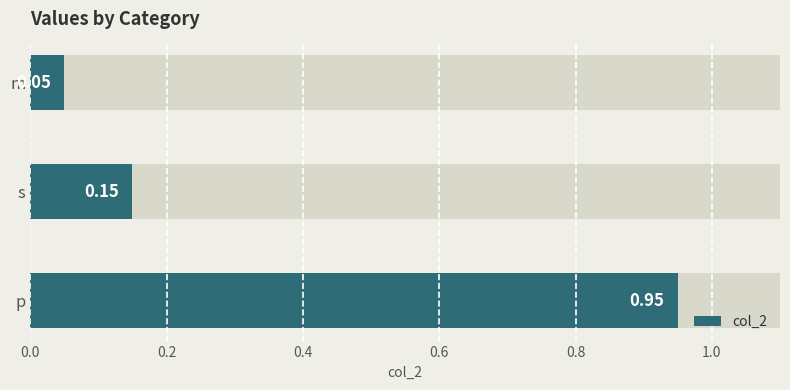

What is the smallest value displayed?

0.1